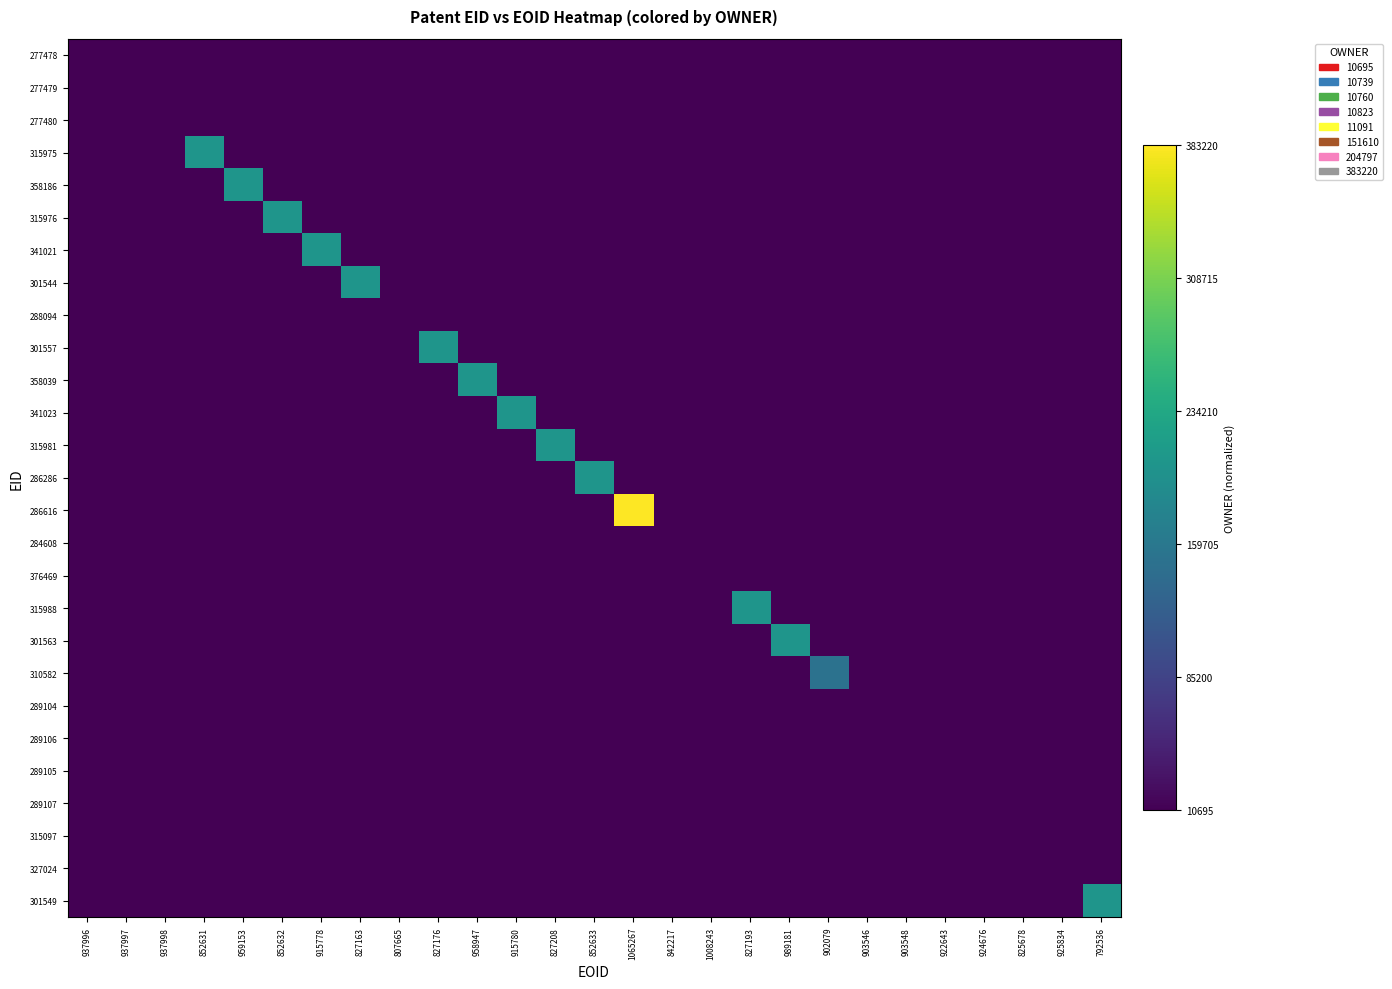

At which category is the sum across all series the highest?

1065267